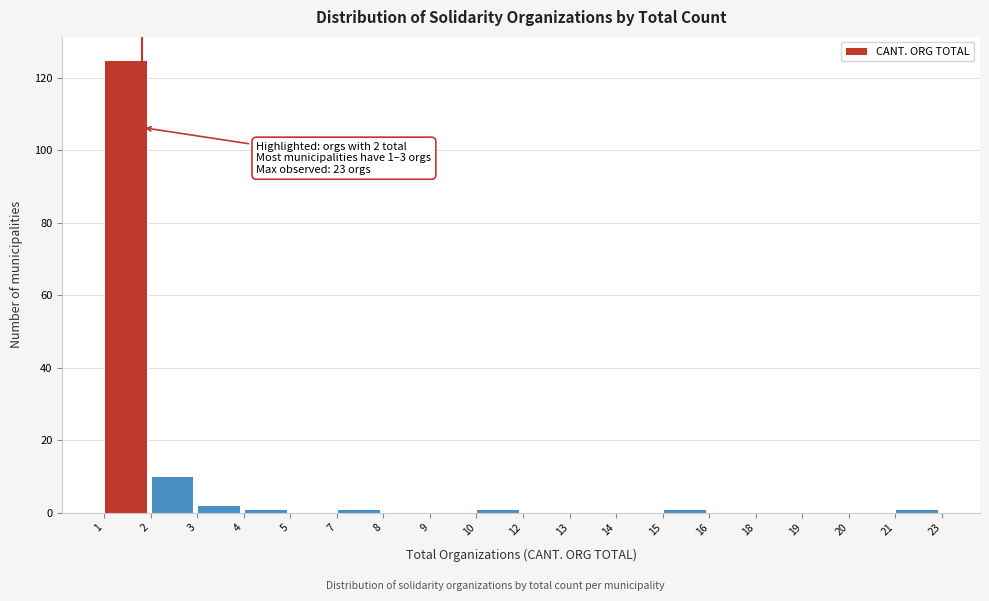

Reading right to left, what are all the values shown in this chart?

21=1	20=0	19=0	18=0	16=0	15=1	14=0	13=0	12=0	10=1	9=0	8=0	7=1	5=0	4=1	3=2	2=10	1=125